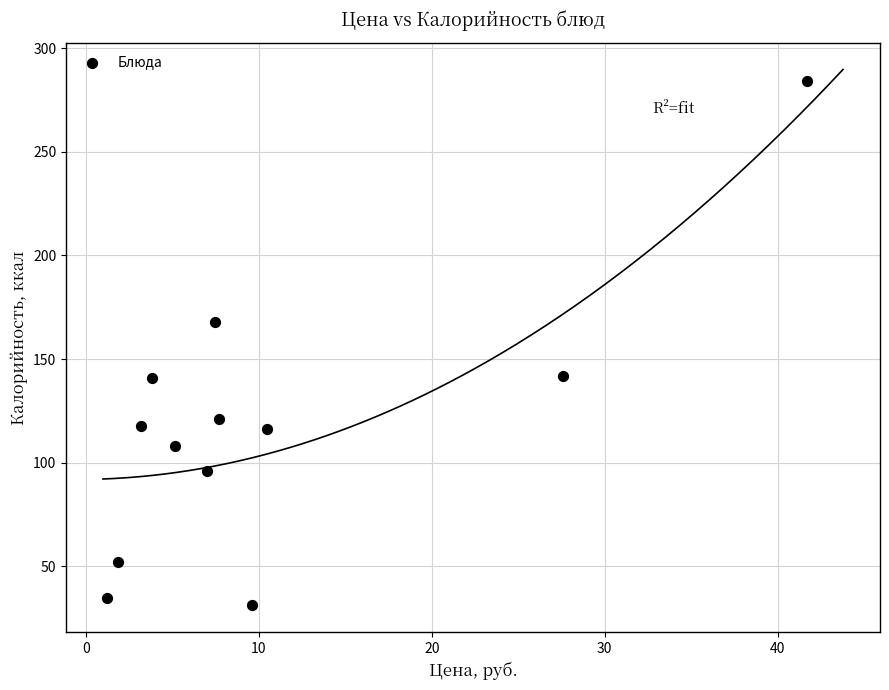

What Y value in the scatter plot is closest to 157?

168.0